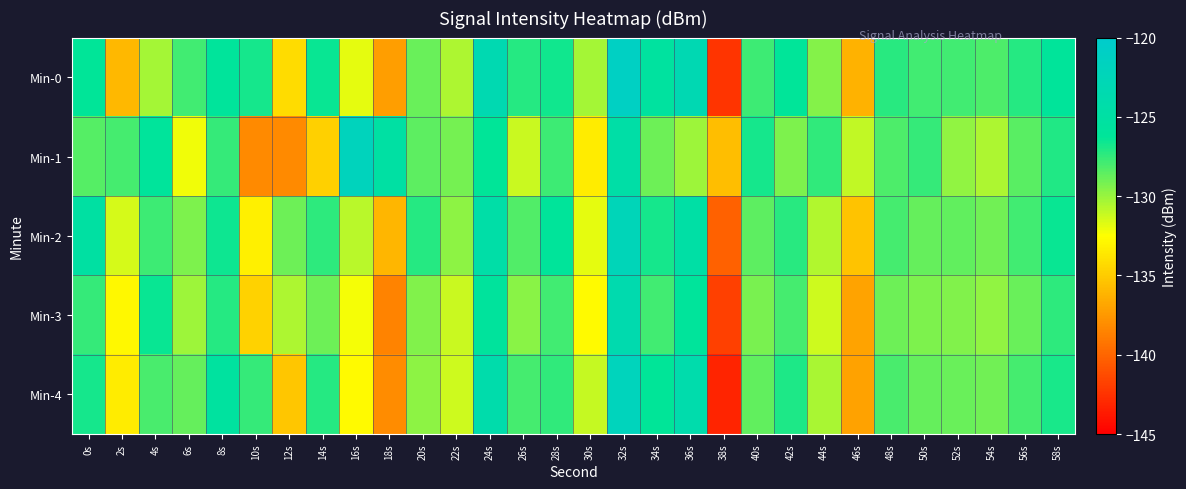

At 32s, list the series in order from smallest to largest.

Min-1, Min-3, Min-2, Min-4, Min-0